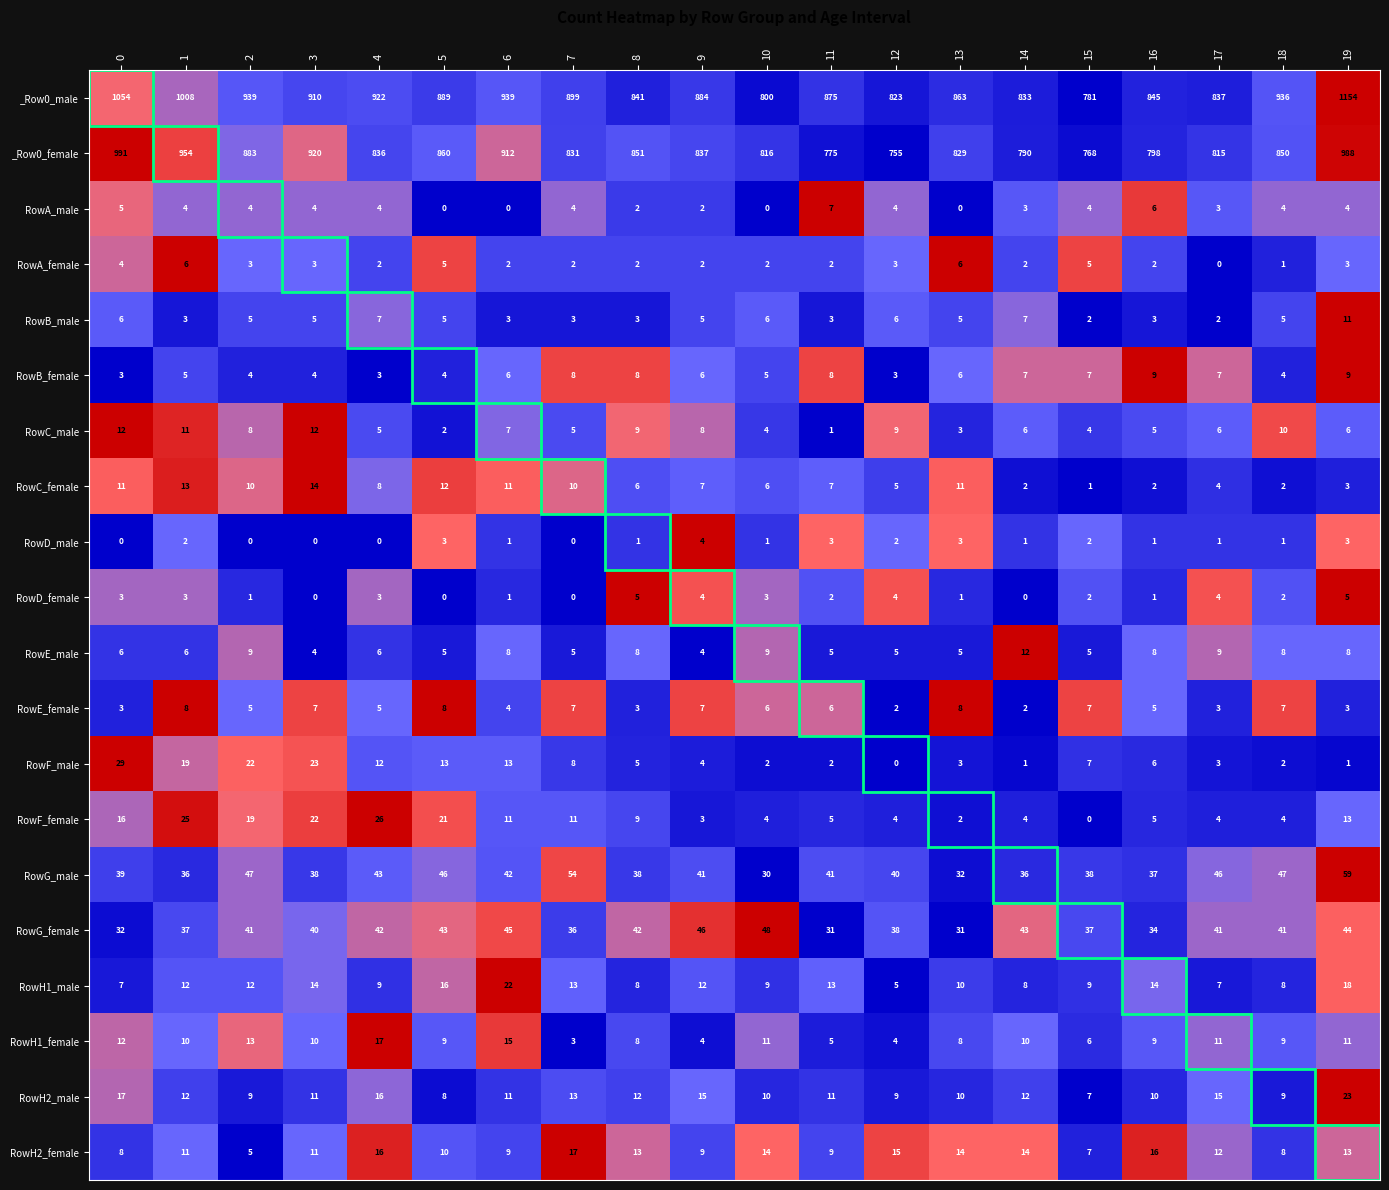

The RowF_male series shows 2 at 18. True or false?

True